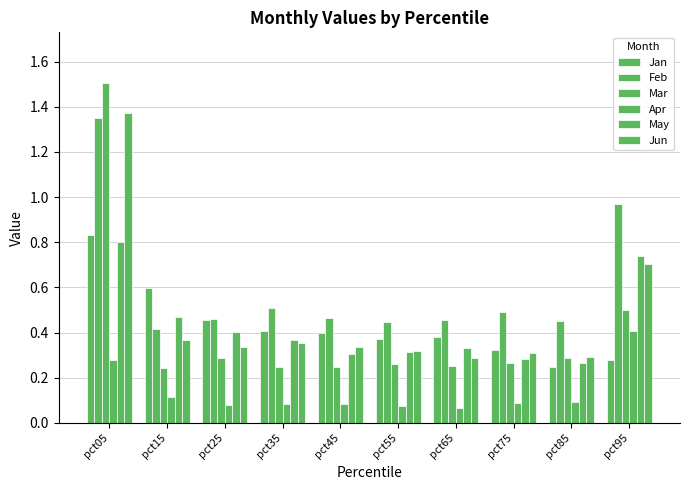

How many distinct data groups are displayed?

6